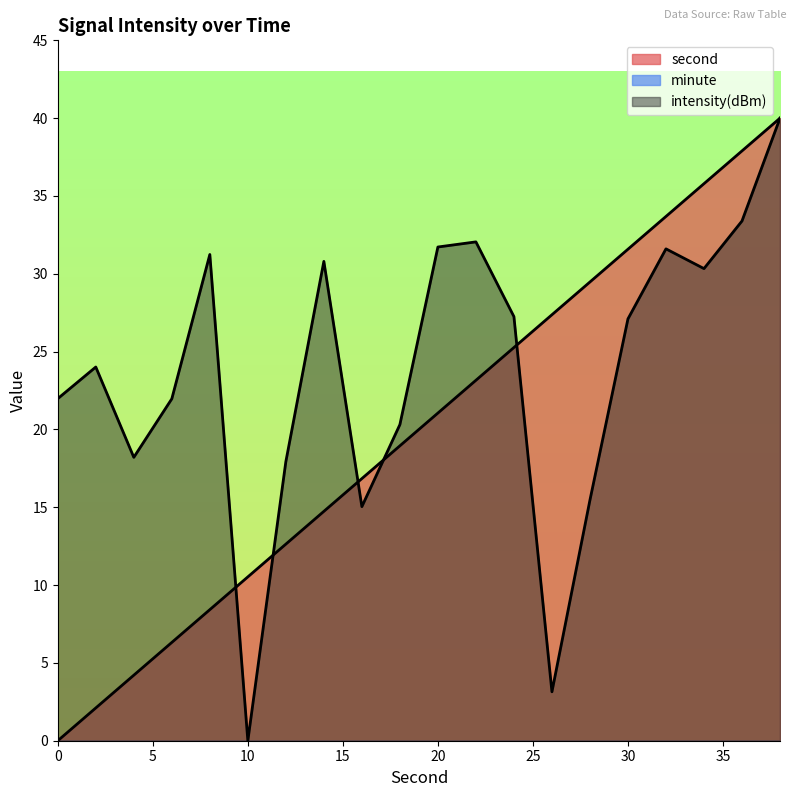

Does the chart display data point markers on the line(s)?

No